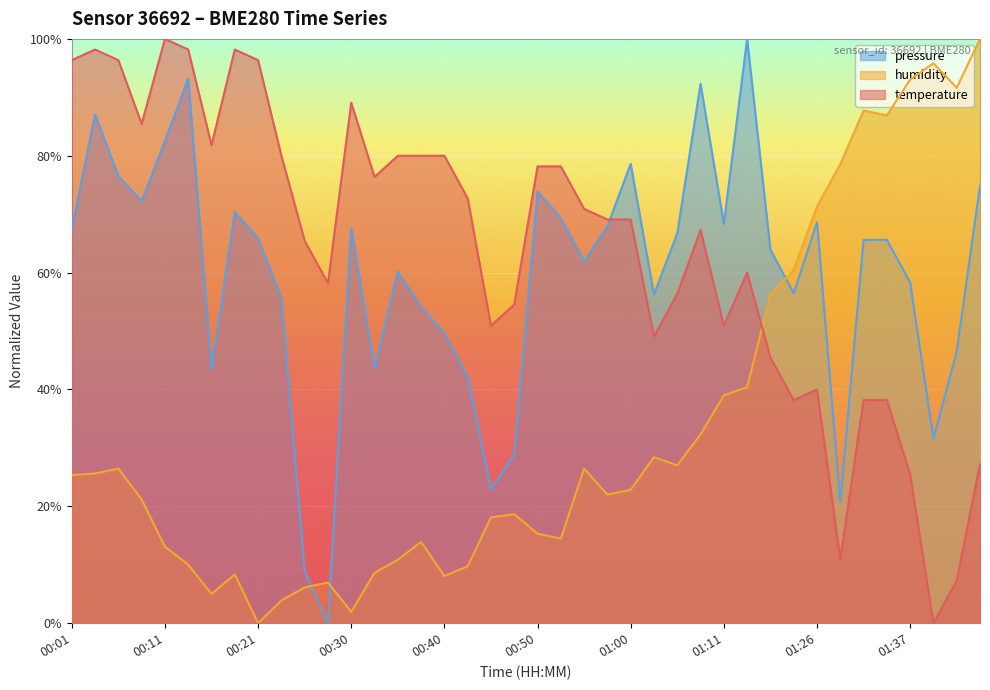

How many lines are shown in the chart?

3